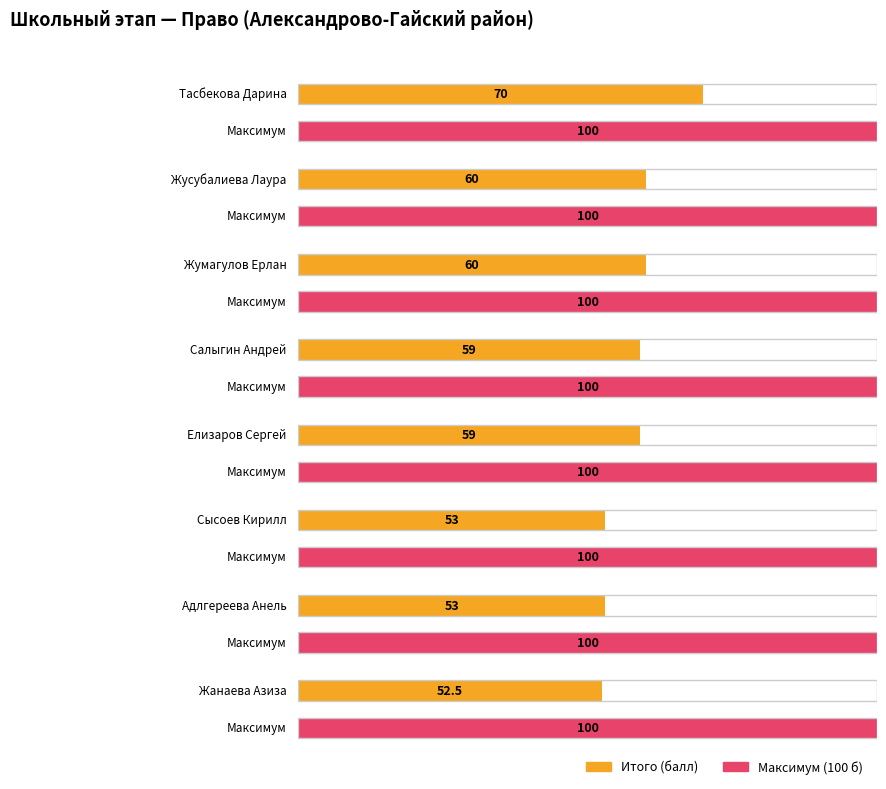

Which series has the largest range (max minus min)?

Итого